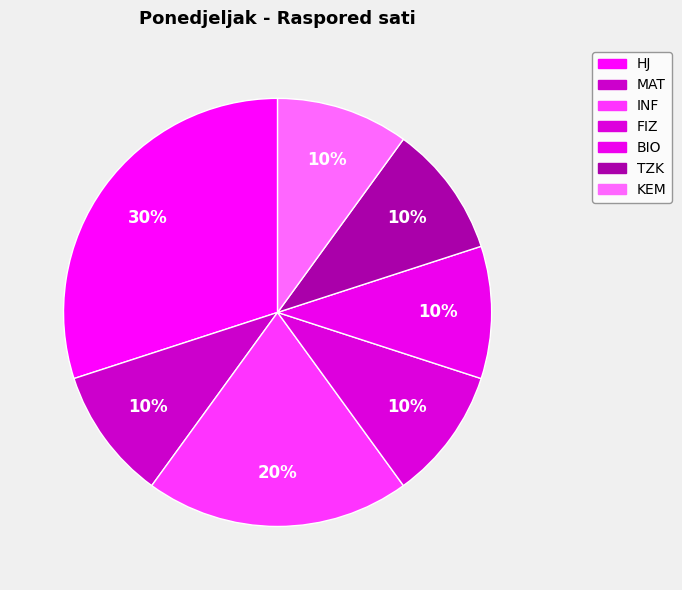

Is the sum of BIO and MAT greater than half?

No